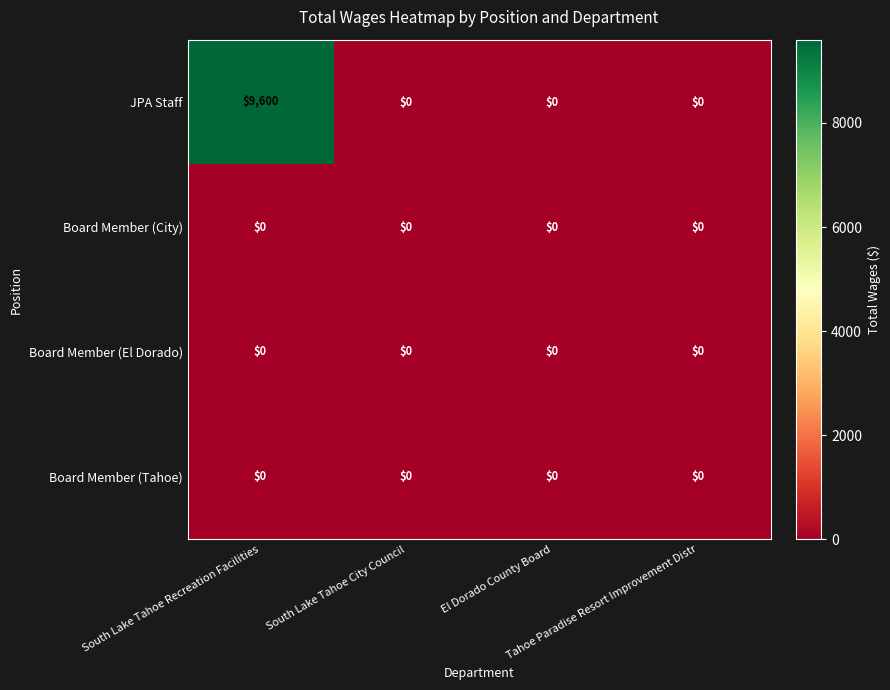

What is the total value across all series at South Lake Tahoe Recreation Facilities?

9600